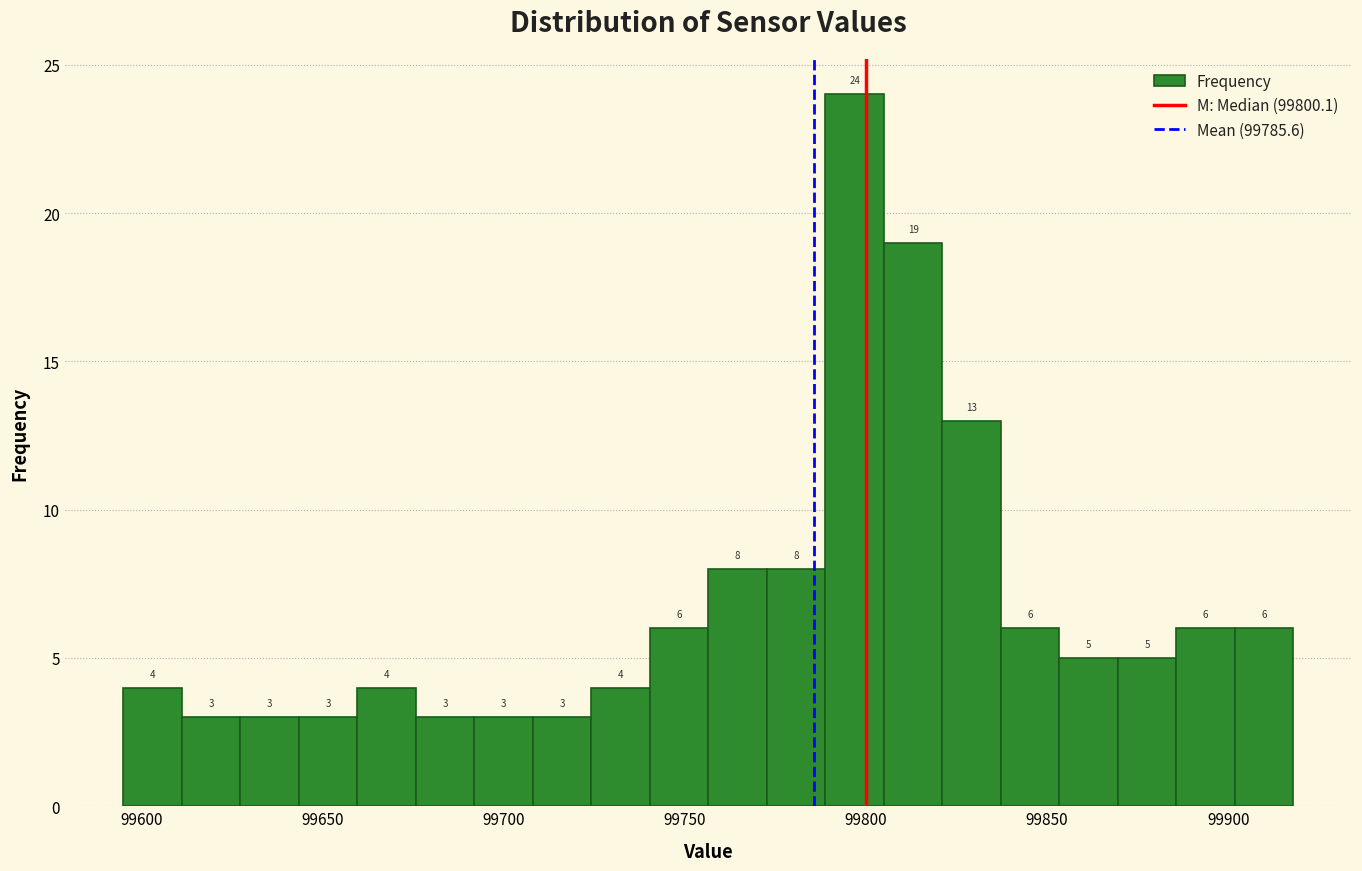

Around what value on the x-axis is the tallest bar? Give the approximate position of its centre, as read against the axis.

99795